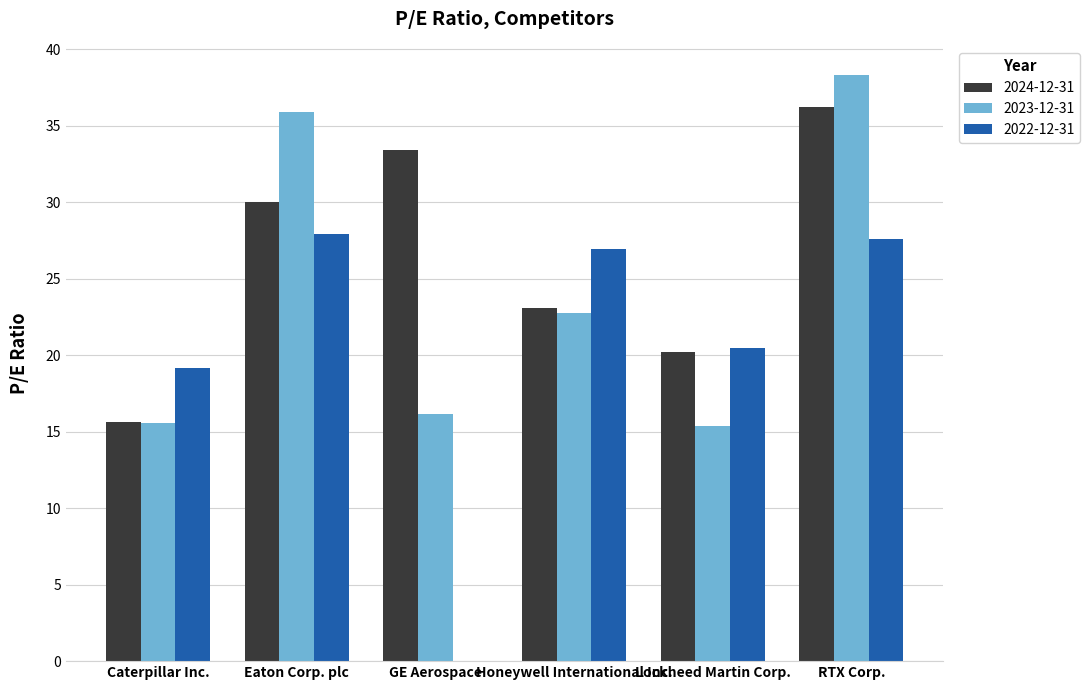

Does the chart contain stacked bars?

No